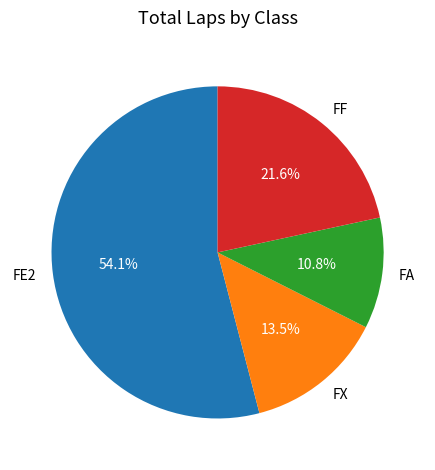

How many segments does this pie chart have?

4